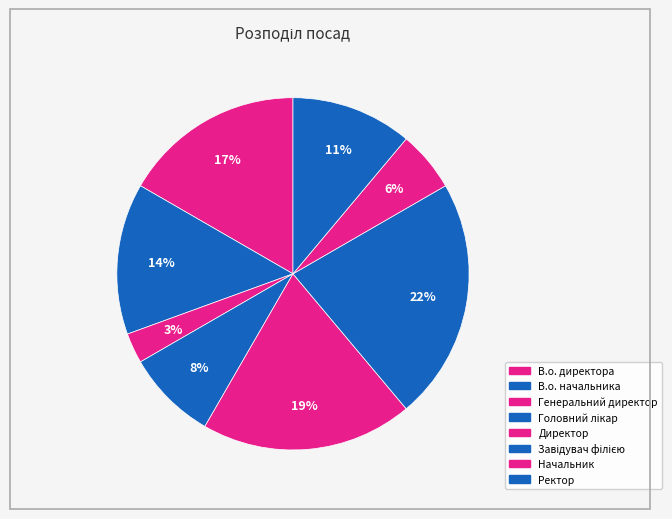

How many slices are in this pie chart?

8